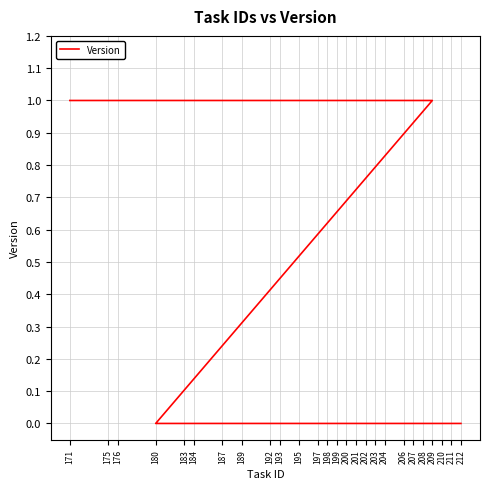

What is the maximum value shown in the chart?

1